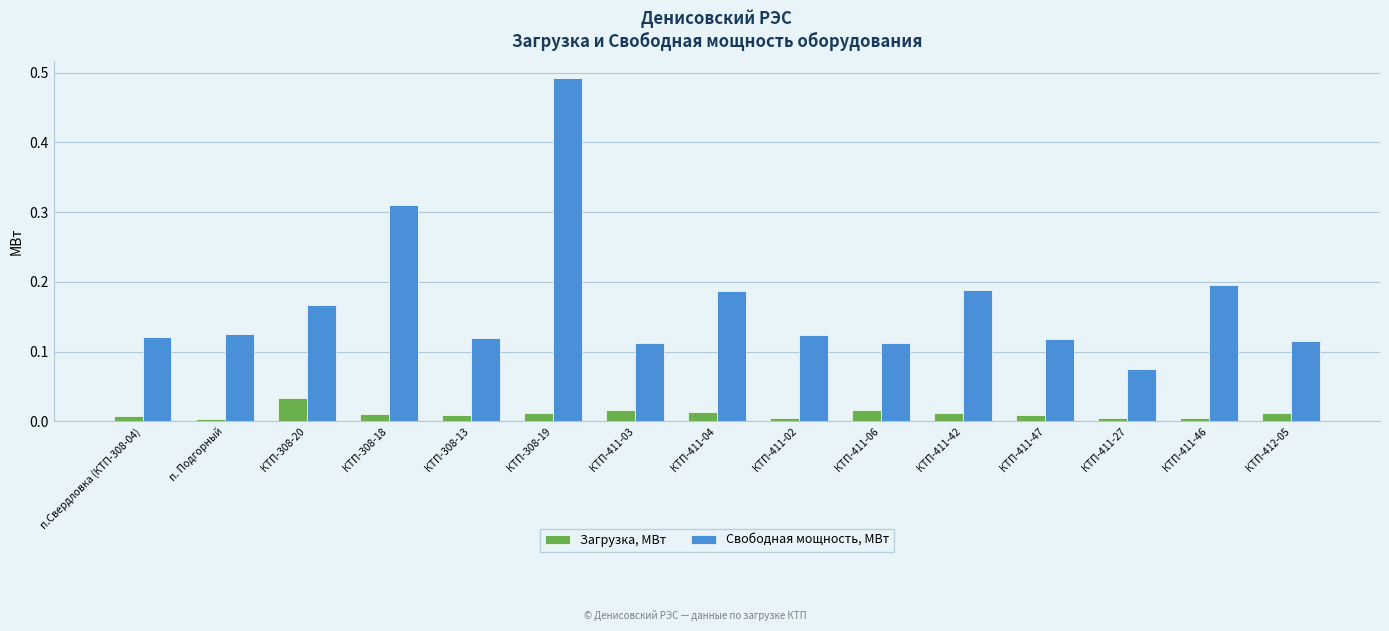

Between КТП-308-19 and КТП-411-46, which series saw the biggest shift?

Свободная мощность, МВт